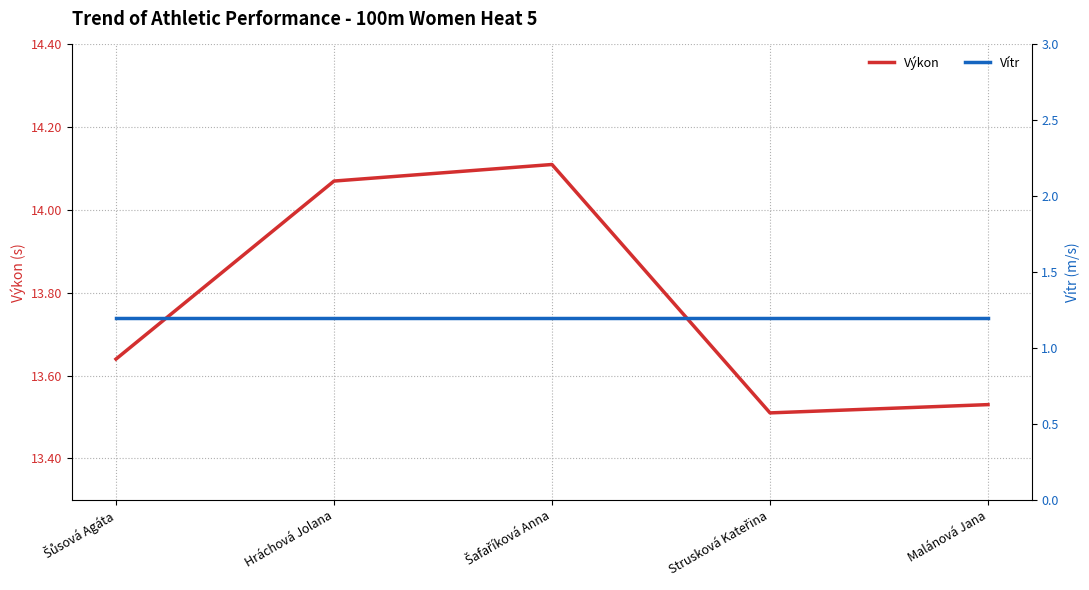

Reading right to left, list all the values displayed in this chart.

Výkon: Malánová Jana=13.5	Strusková Kateřina=13.5	Šafaříková Anna=14.1	Hráchová Jolana=14.1	Šůsová Agáta=13.6
Vítr: Malánová Jana=1.2	Strusková Kateřina=1.2	Šafaříková Anna=1.2	Hráchová Jolana=1.2	Šůsová Agáta=1.2